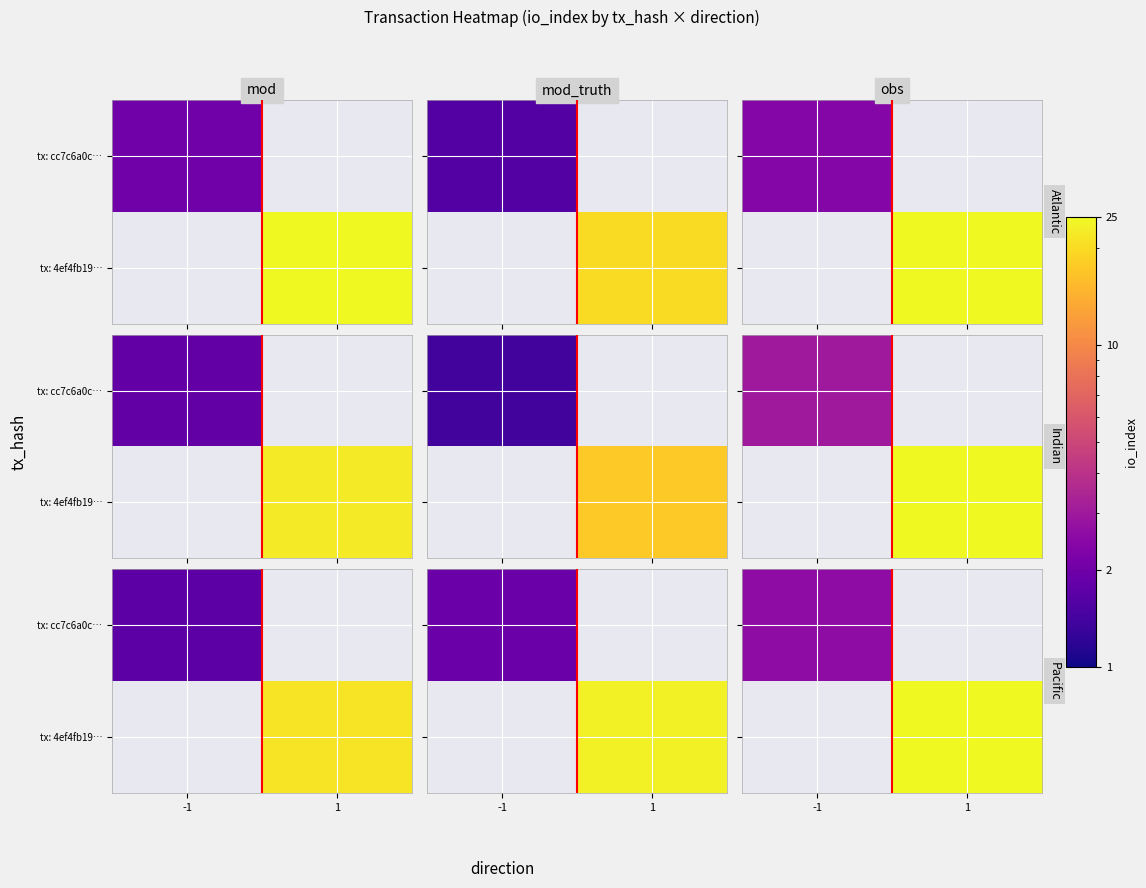

List the series in order of their overall mean, highest first.

tx: cc7c6a0c…, tx: 4ef4fb19…